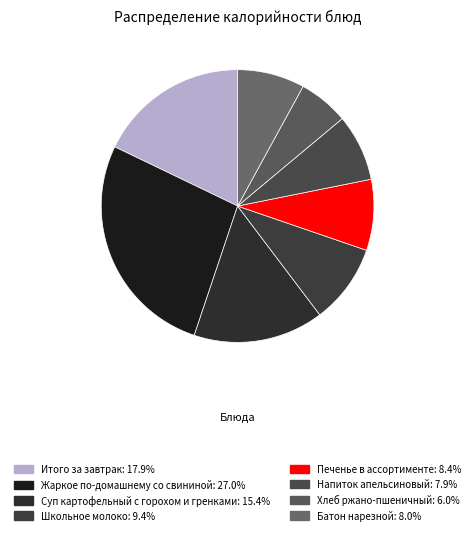

Does Батон нарезной represent more than half of the total?

No